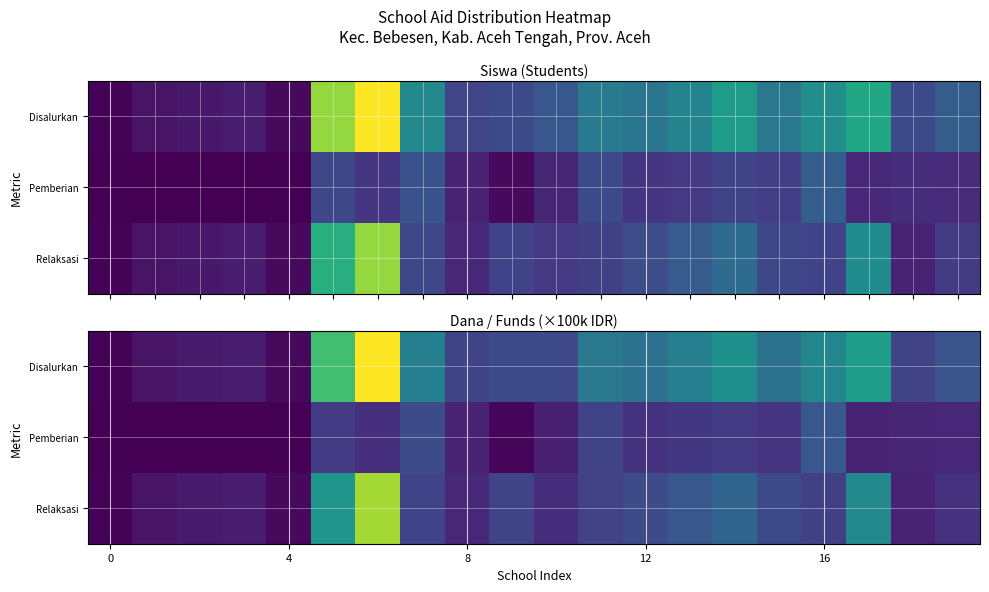

Which has a higher value, 18 or 19?

19